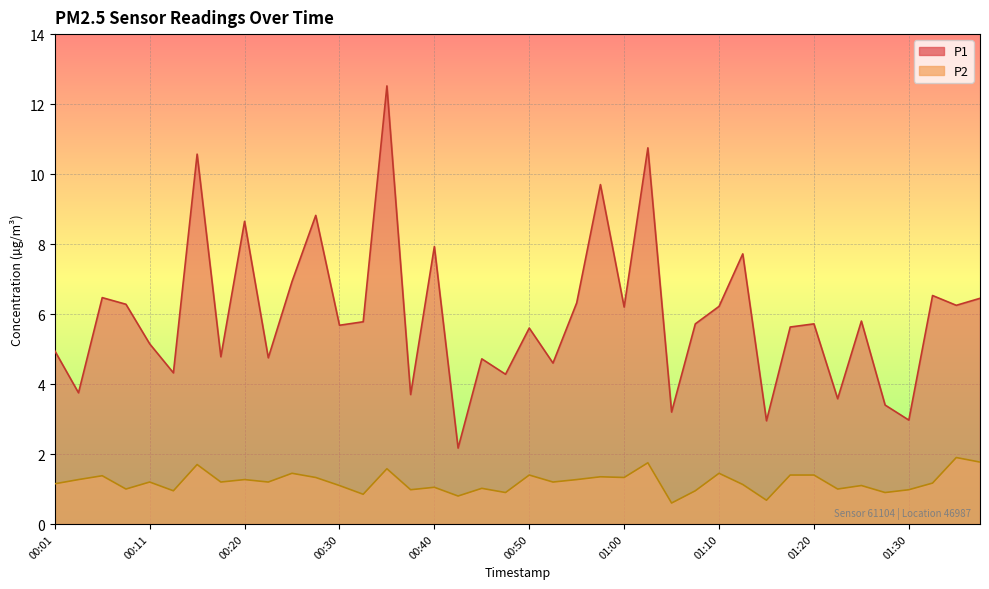

Which series has the largest total across all categories?

P1